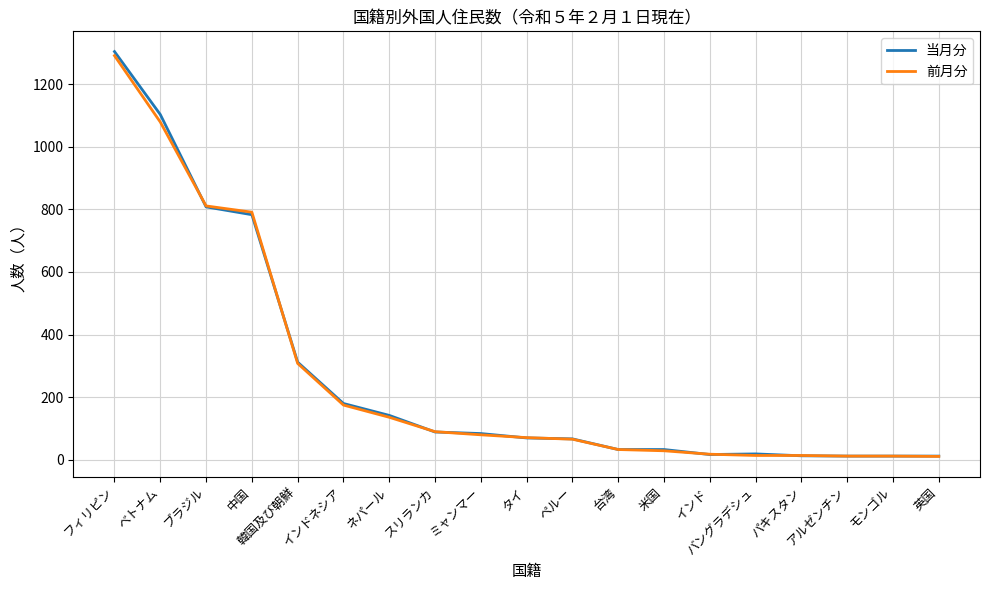

The value of 当月分 at ベトナム is 1723. True or false?

False